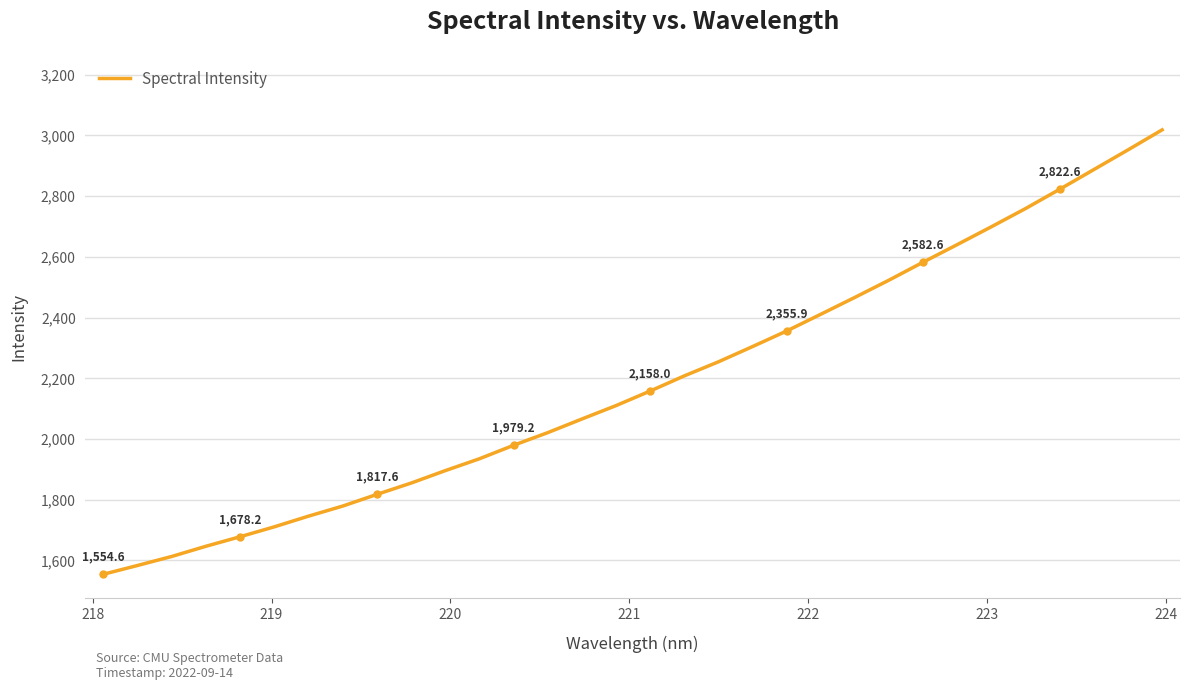

What is the greatest value displayed?

3018.0